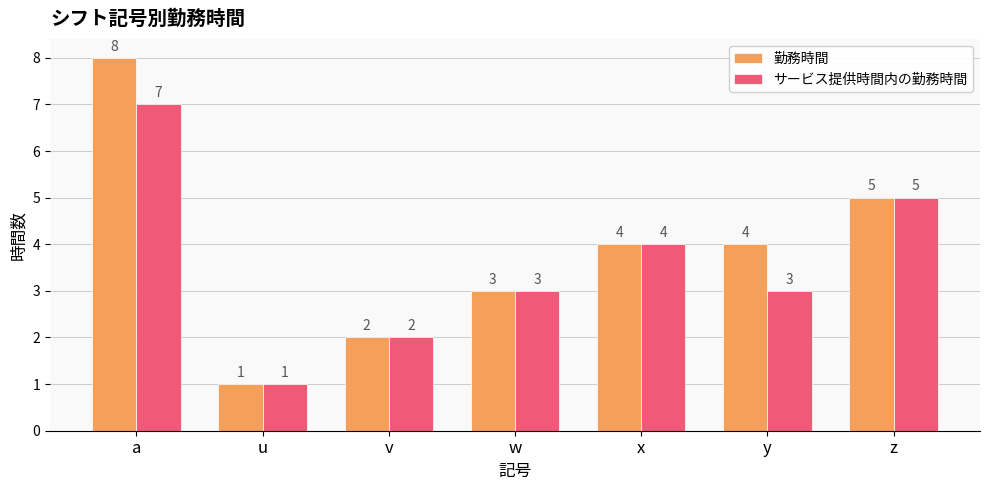

How many values in the サービス提供時間内の勤務時間 series are below 3?

2